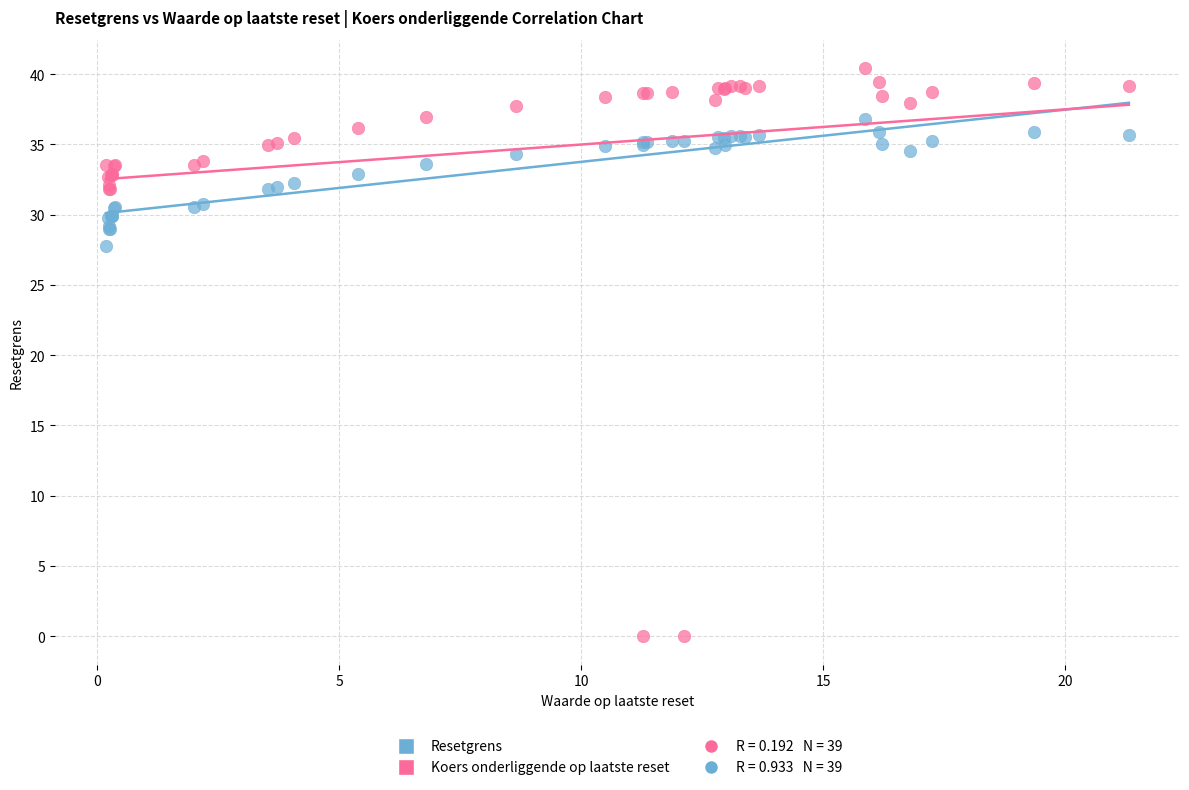

Which series contains the highest Y value?

Koers onderliggende op laatste reset